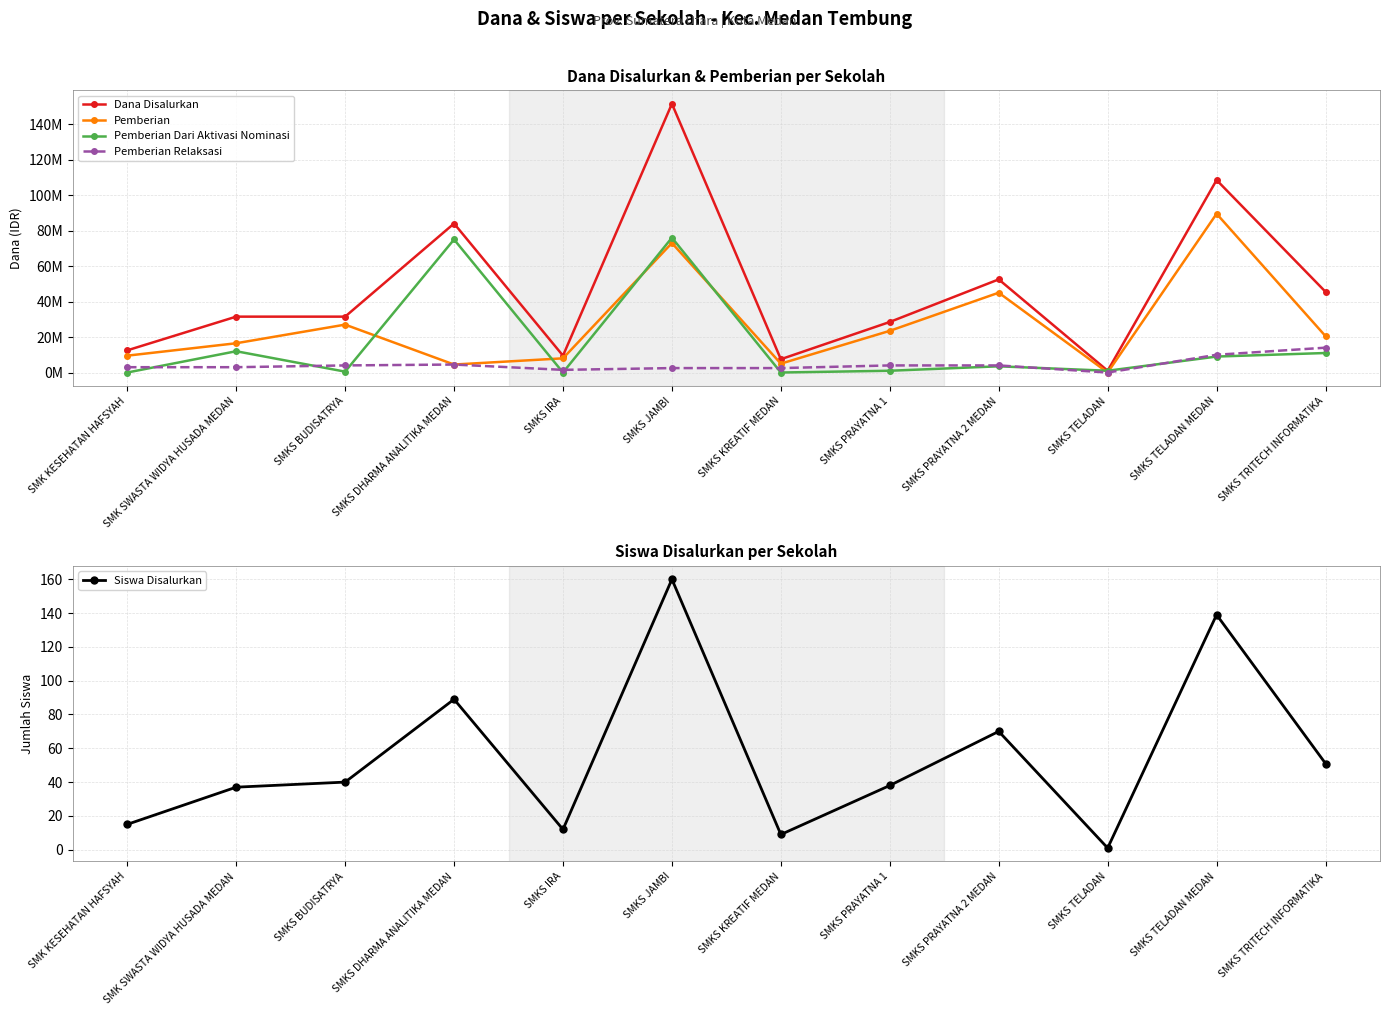

How many series are shown in this chart?

5